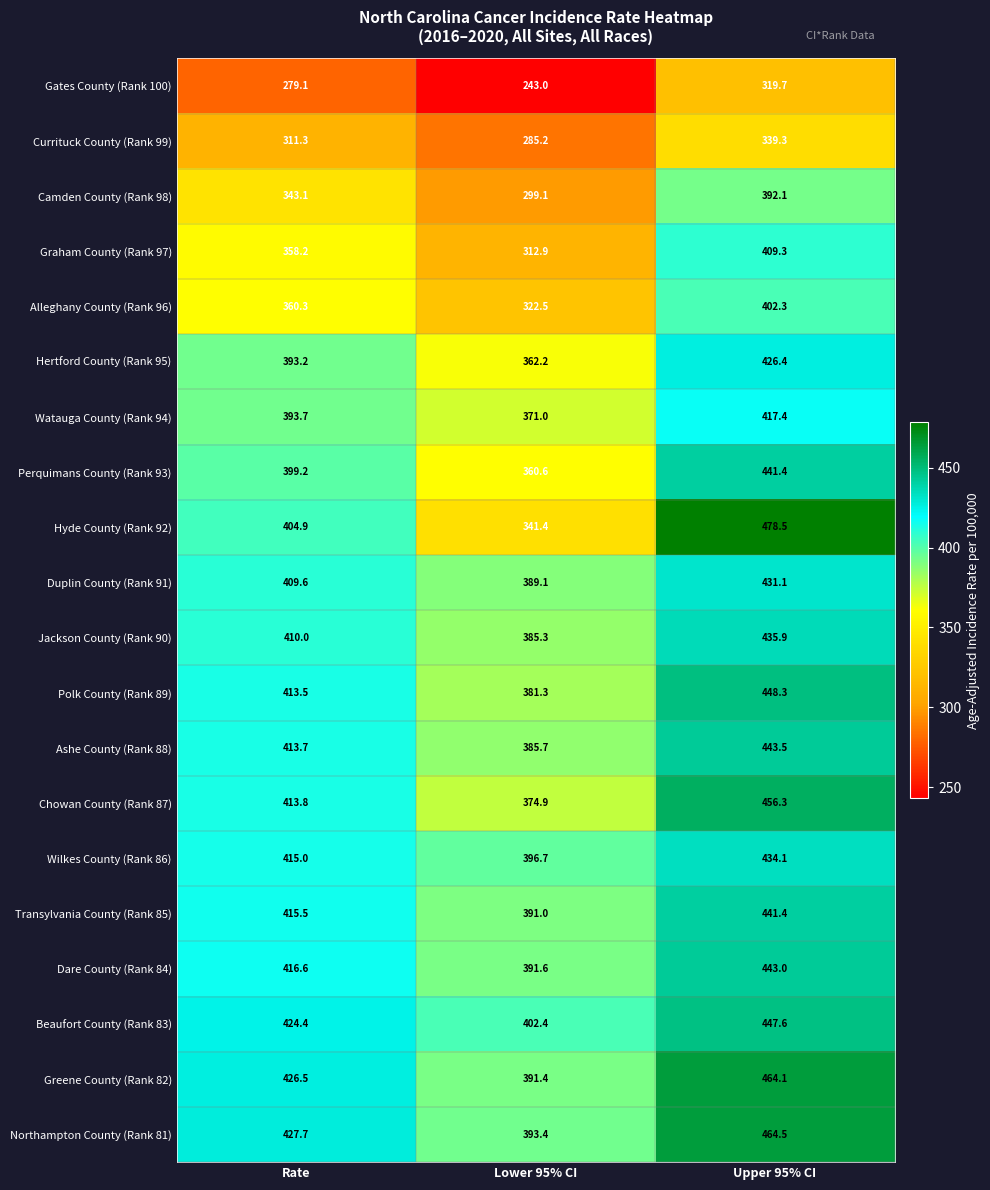

True or false: Currituck County (Rank 99) has a value of 540.5 at Rate.

False